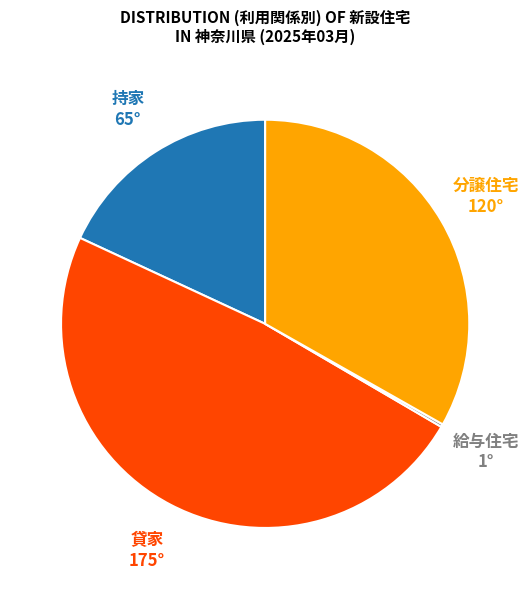

Is the sum of 分譲住宅 and 持家 greater than half?

Yes